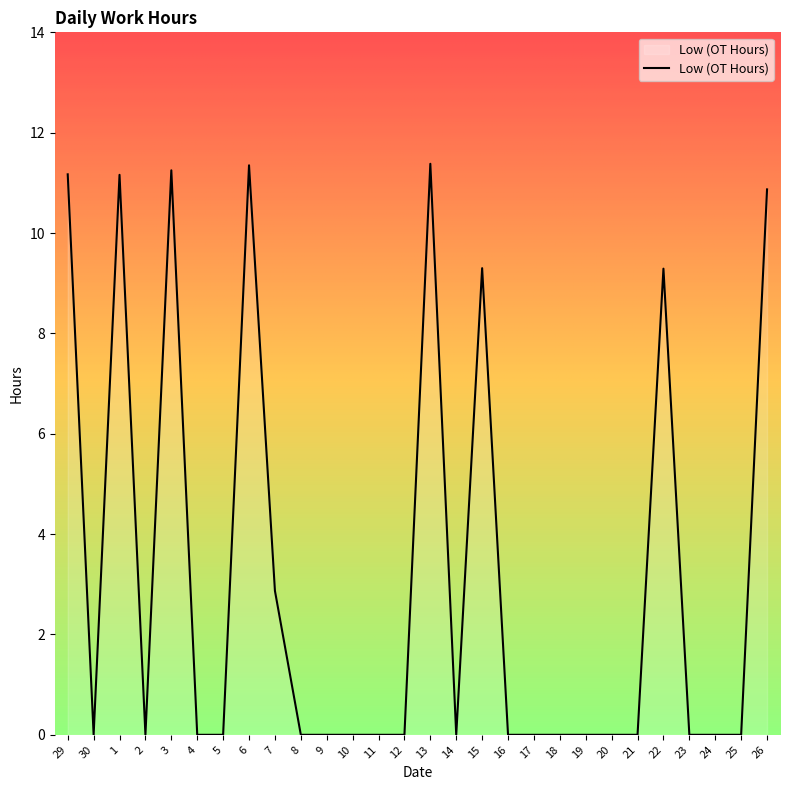

What is the difference between the values at 1 and 14?

11.2